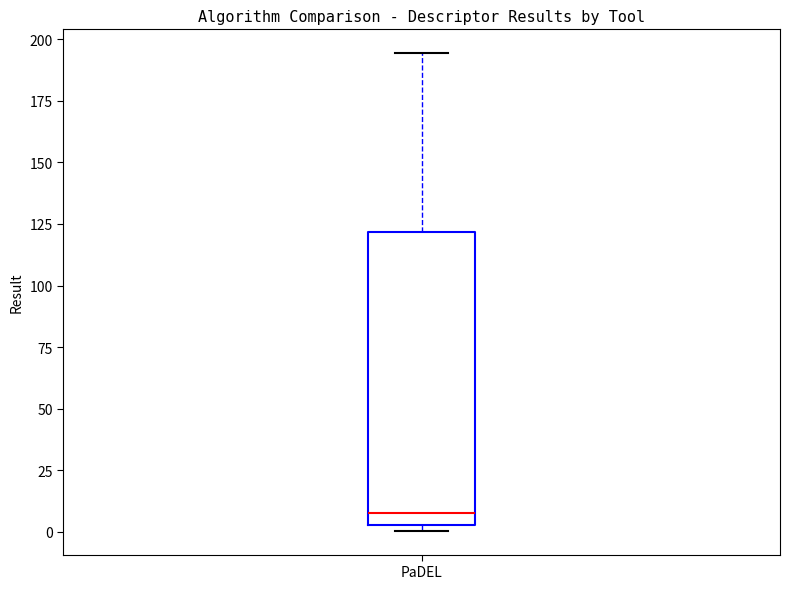

Transcribe this box plot: give where the median line is, the range the box spans, and where the two whiskers end, as read against the y-axis. The values are not printed on the chart, so give them approximately, as read against the axis.

median 10, box 5 to 120, whiskers 0 to 195